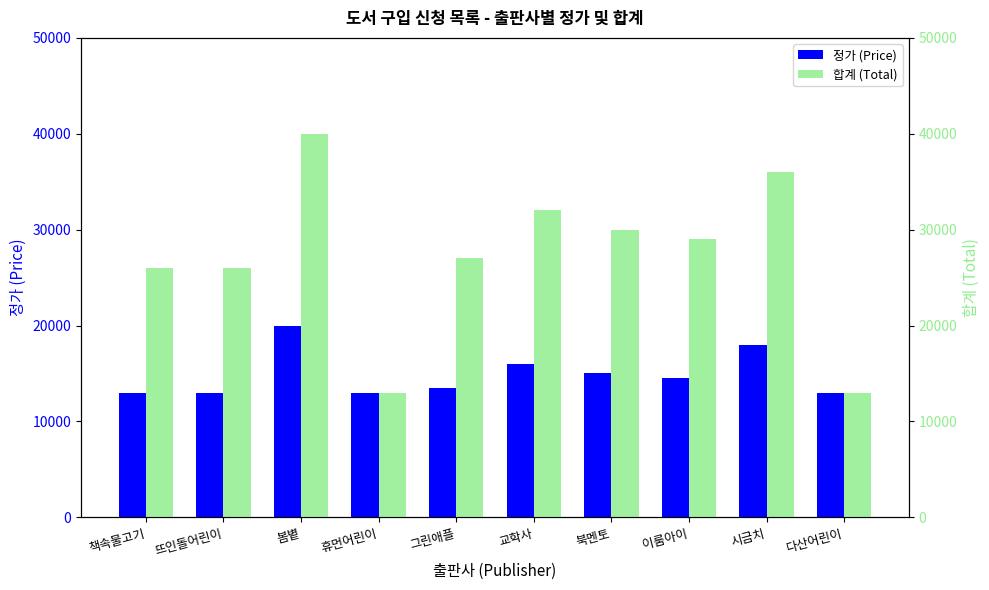

What is the label of the 4th bar from the right?

북멘토